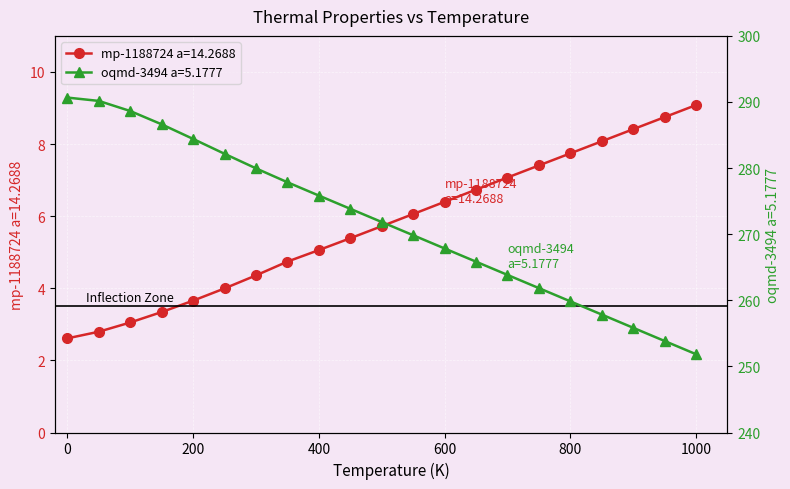

What is the maximum value for mp-1188724 a=14.2688?

9.1